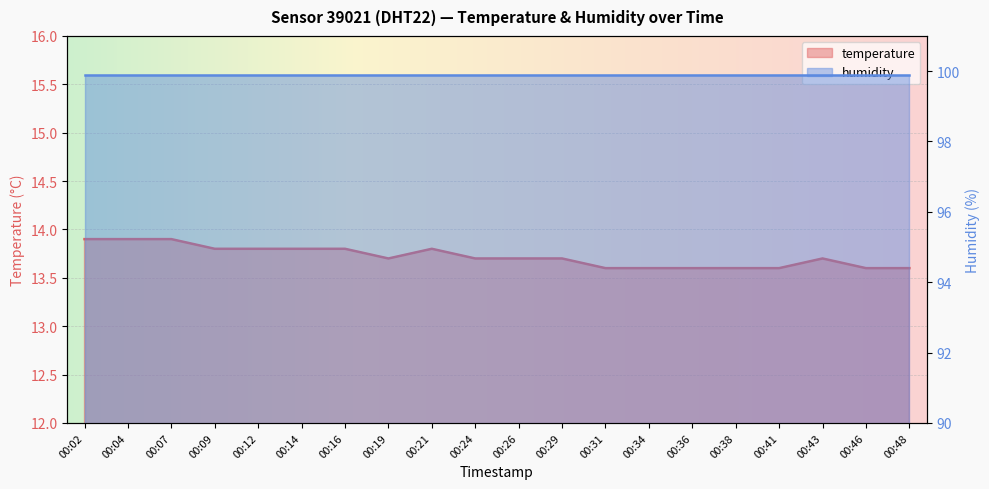

Reading left to right, list all the values displayed in this chart.

00:02=13.9	00:04=13.9	00:07=13.9	00:09=13.8	00:12=13.8	00:14=13.8	00:16=13.8	00:19=13.7	00:21=13.8	00:24=13.7	00:26=13.7	00:29=13.7	00:31=13.6	00:34=13.6	00:36=13.6	00:38=13.6	00:41=13.6	00:43=13.7	00:46=13.6	00:48=13.6